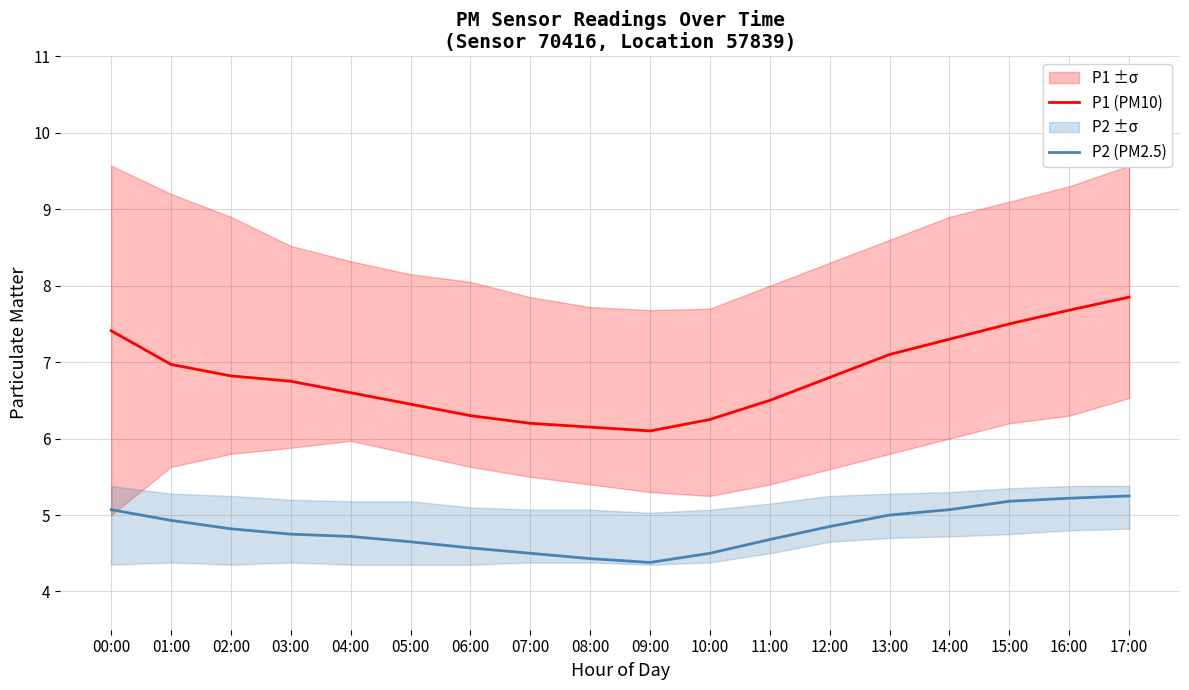

Does the chart display data point markers on the line(s)?

No